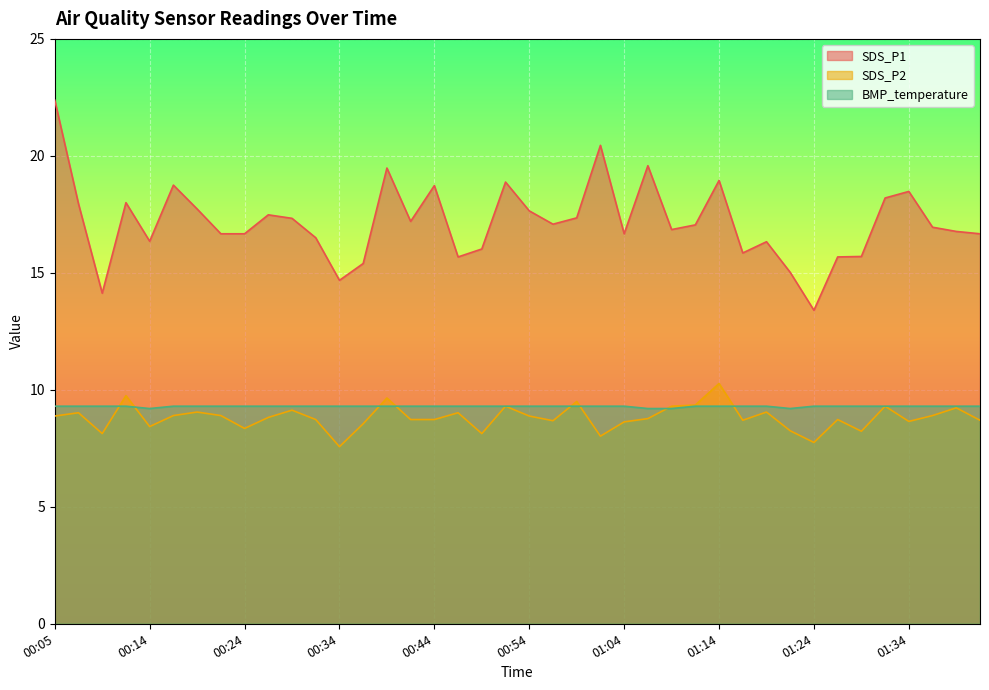

Reading left to right, extract all data points from this chart.

SDS_P1: 22.4	17.9	14.1	18.0	16.4	18.8	17.7	16.7	16.7	17.5	17.3	16.5	14.7	15.4	19.5	17.2	18.7	15.7	16.0	18.9	17.6	17.1	17.4	20.4	16.7	19.6	16.9	17.1	18.9	15.8	16.3	15.0	13.4	15.7	15.7	18.2	18.5	16.9	16.8	16.7
SDS_P2: 8.9	9.0	8.1	9.8	8.4	8.9	9.1	8.9	8.3	8.8	9.1	8.7	7.6	8.6	9.7	8.7	8.7	9.0	8.1	9.3	8.9	8.7	9.5	8.0	8.6	8.8	9.3	9.3	10.3	8.7	9.1	8.2	7.8	8.7	8.2	9.3	8.7	8.9	9.2	8.7
BMP_temperature: 9.3	9.3	9.3	9.3	9.2	9.3	9.3	9.3	9.3	9.3	9.3	9.3	9.3	9.3	9.3	9.3	9.3	9.3	9.3	9.3	9.3	9.3	9.3	9.3	9.3	9.2	9.2	9.3	9.3	9.3	9.3	9.2	9.3	9.3	9.3	9.3	9.3	9.3	9.3	9.3